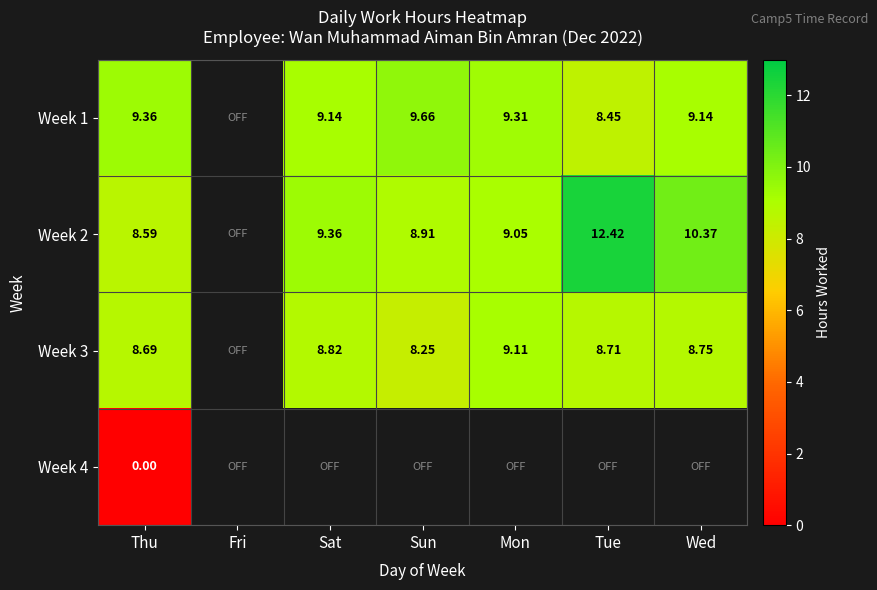

Is the value of Week 1 at Wed greater than the value of Week 2 at Mon?

Yes